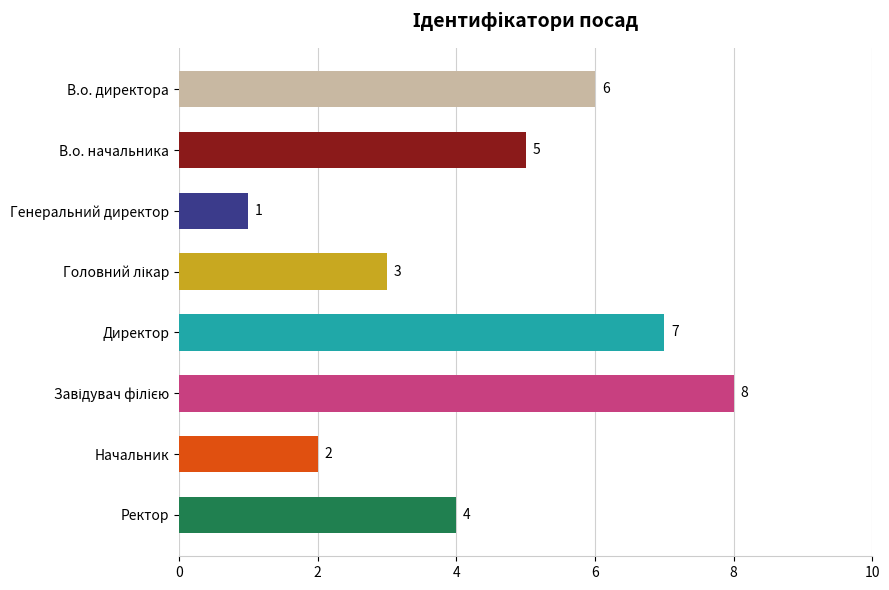

How many data points are less than 5?

4